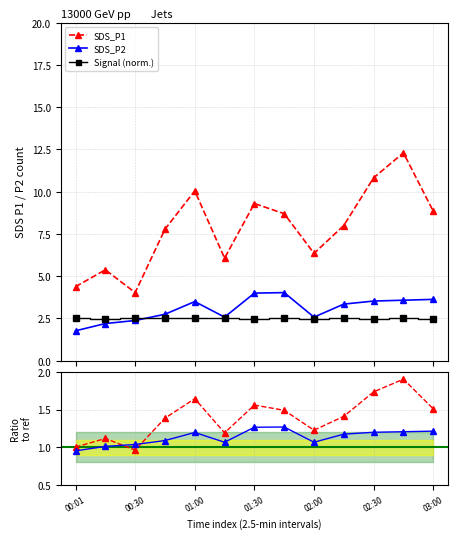

What is the average value of the SDS_P2 series?

3.1